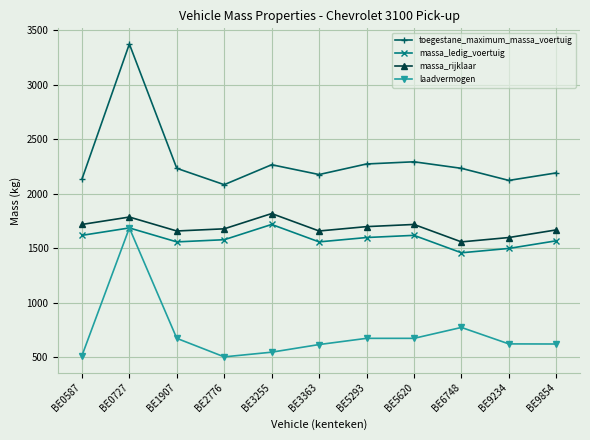

True or false: massa_ledig_voertuig and toegestane_maximum_massa_voertuig cross at least once.

False